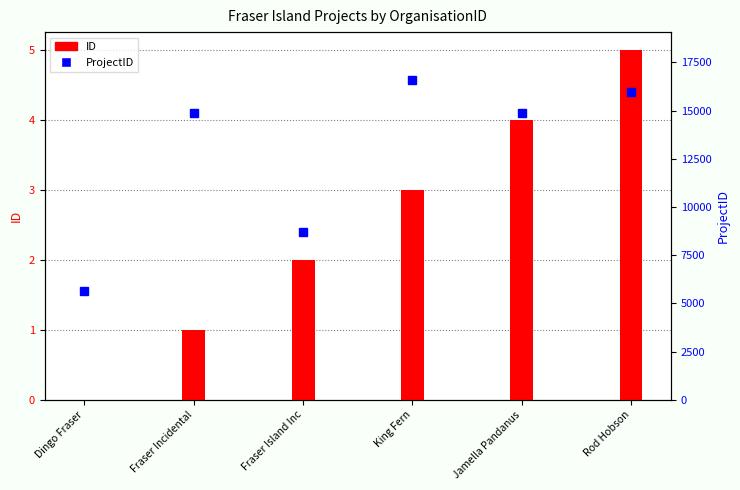

Reading right to left, extract all data points from this chart.

ID: 5	4	3	2	1	0
ProjectID: 15948	14881	16580	8719	14880	5634